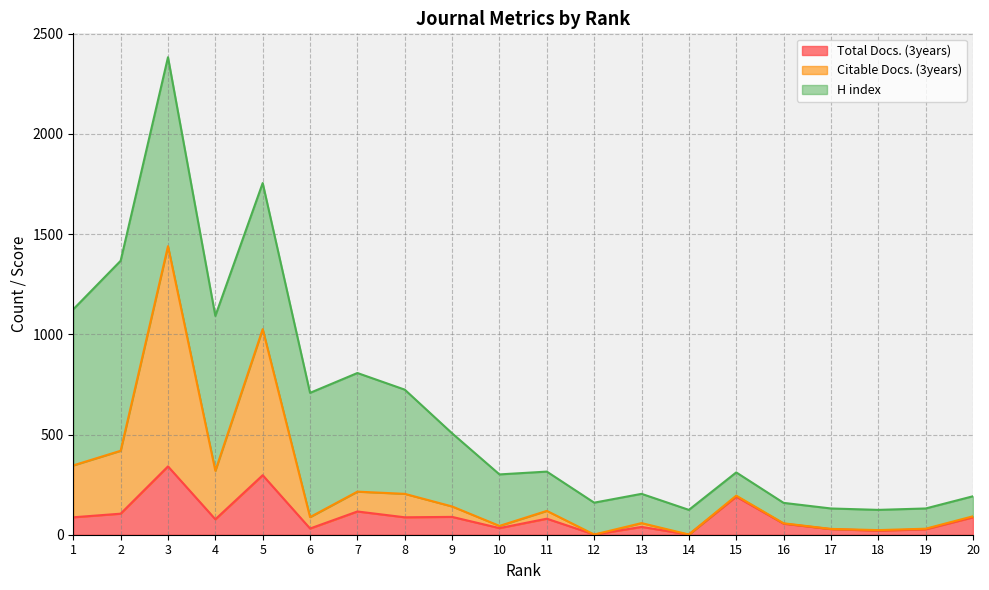

The value of Total Docs. (3years) at 7 is 116. True or false?

True